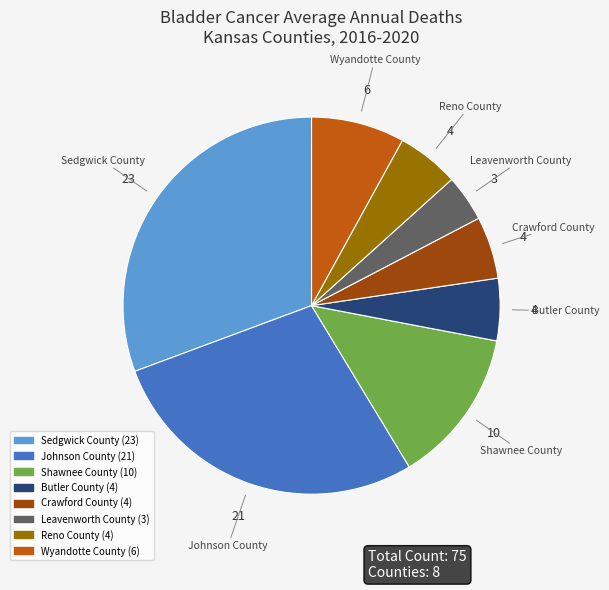

Is there any slice that represents more than half of the pie?

No